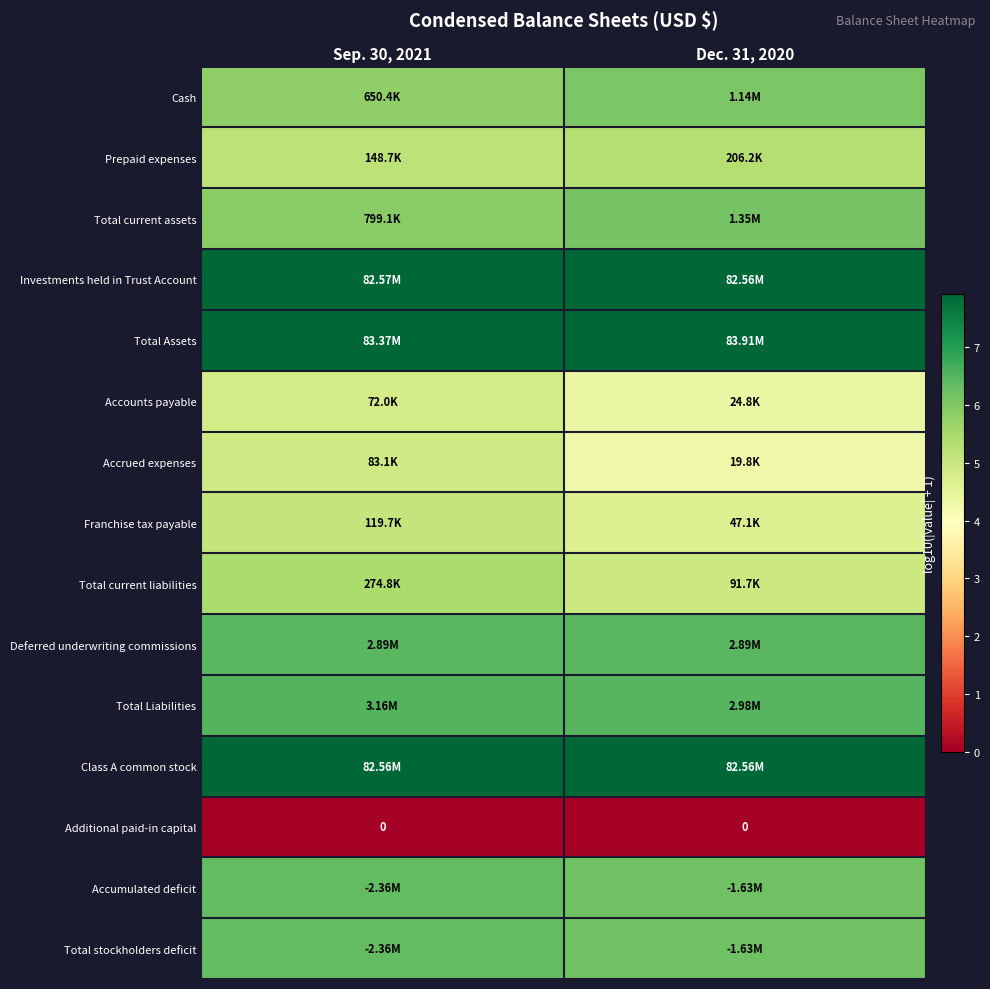

Between Dec. 31, 2020 and Sep. 30, 2021, which is larger?

Dec. 31, 2020